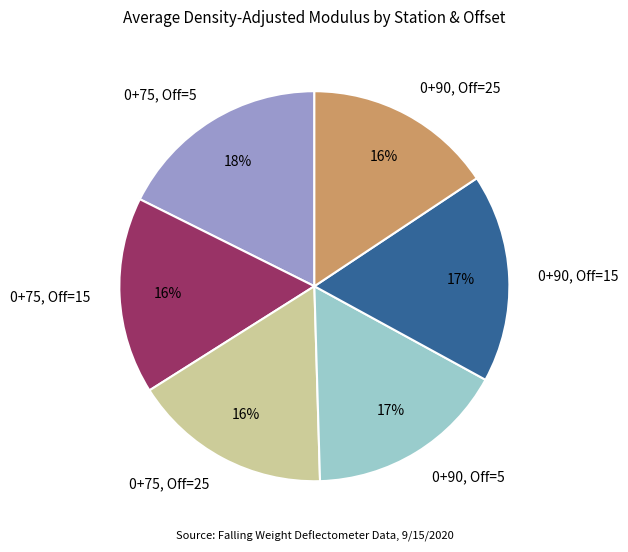

The 0+90, Off=15 slice represents 27% of the pie. True or false?

False